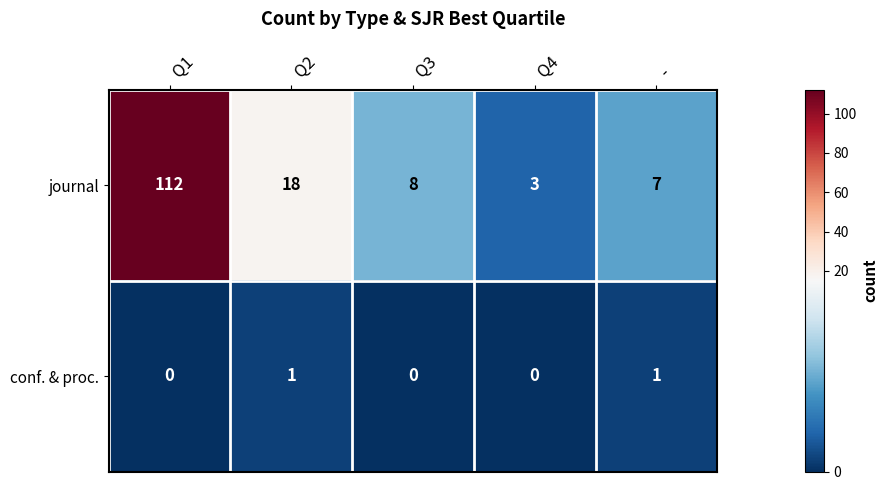

How many series are shown in this chart?

2